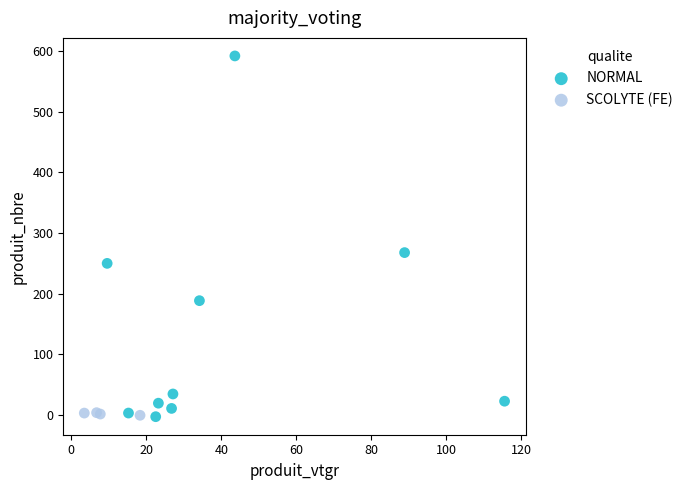

Which series has the largest Y range (max minus min)?

NORMAL